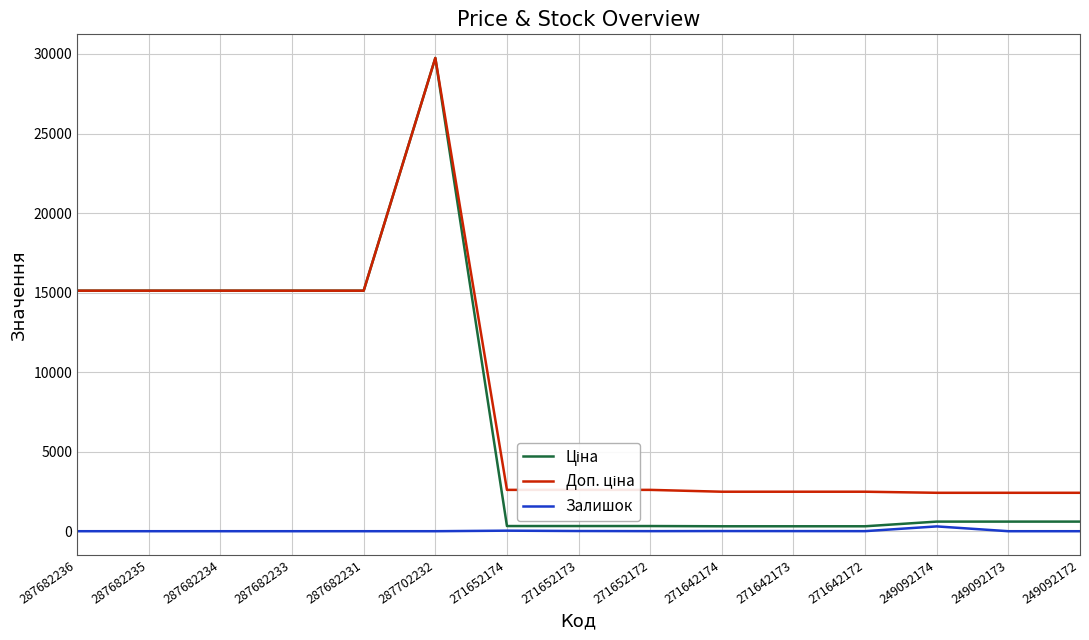

What is the total value across all series at 287682234?

30240.0